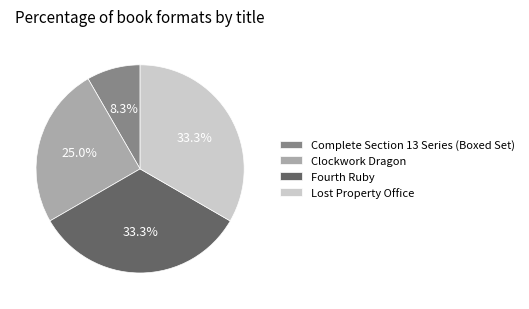

How many slices are in this pie chart?

4